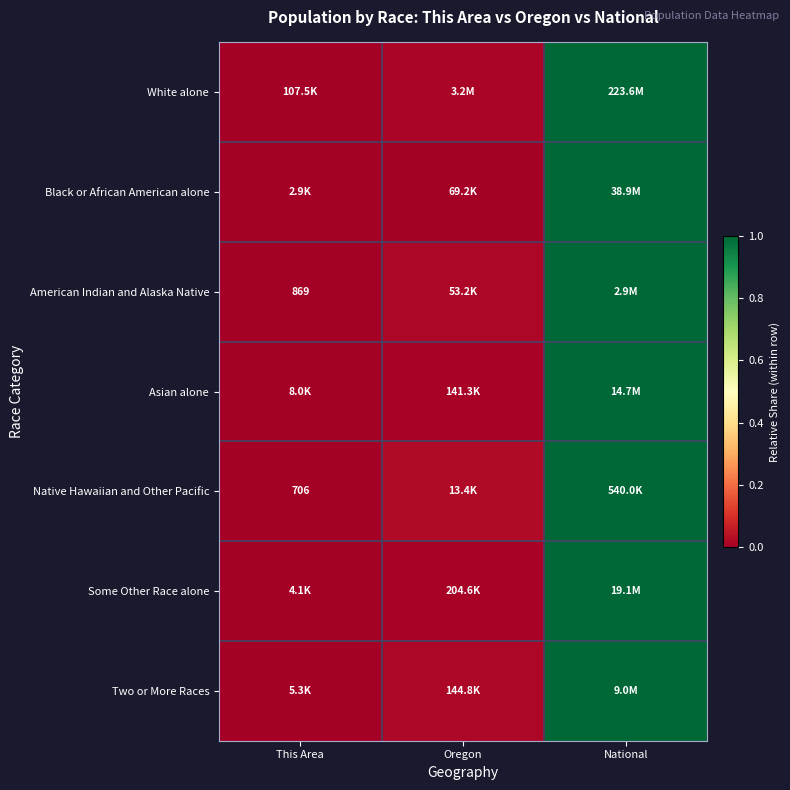

Rank the categories by Two or More Races value from lowest to highest.

This Area, Oregon, National